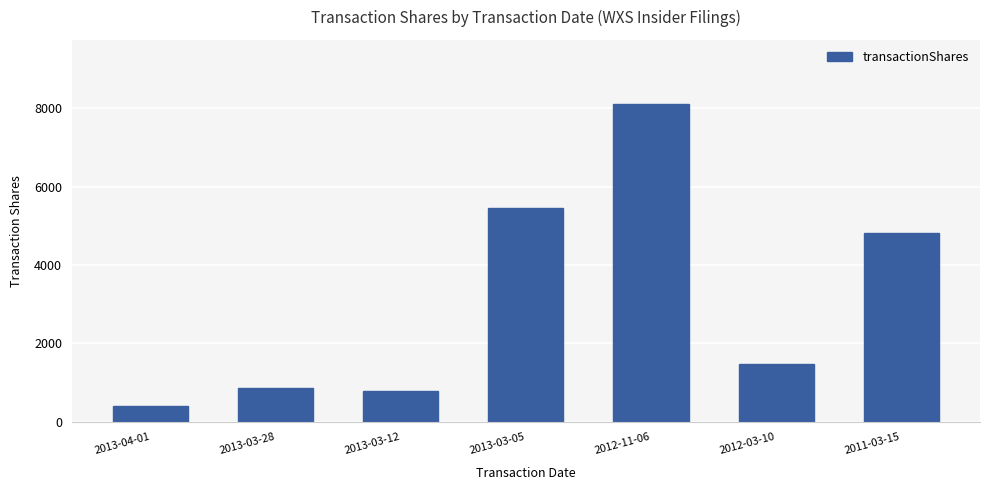

What is the approximate value at 2012-11-06, to the nearest 10?

8120